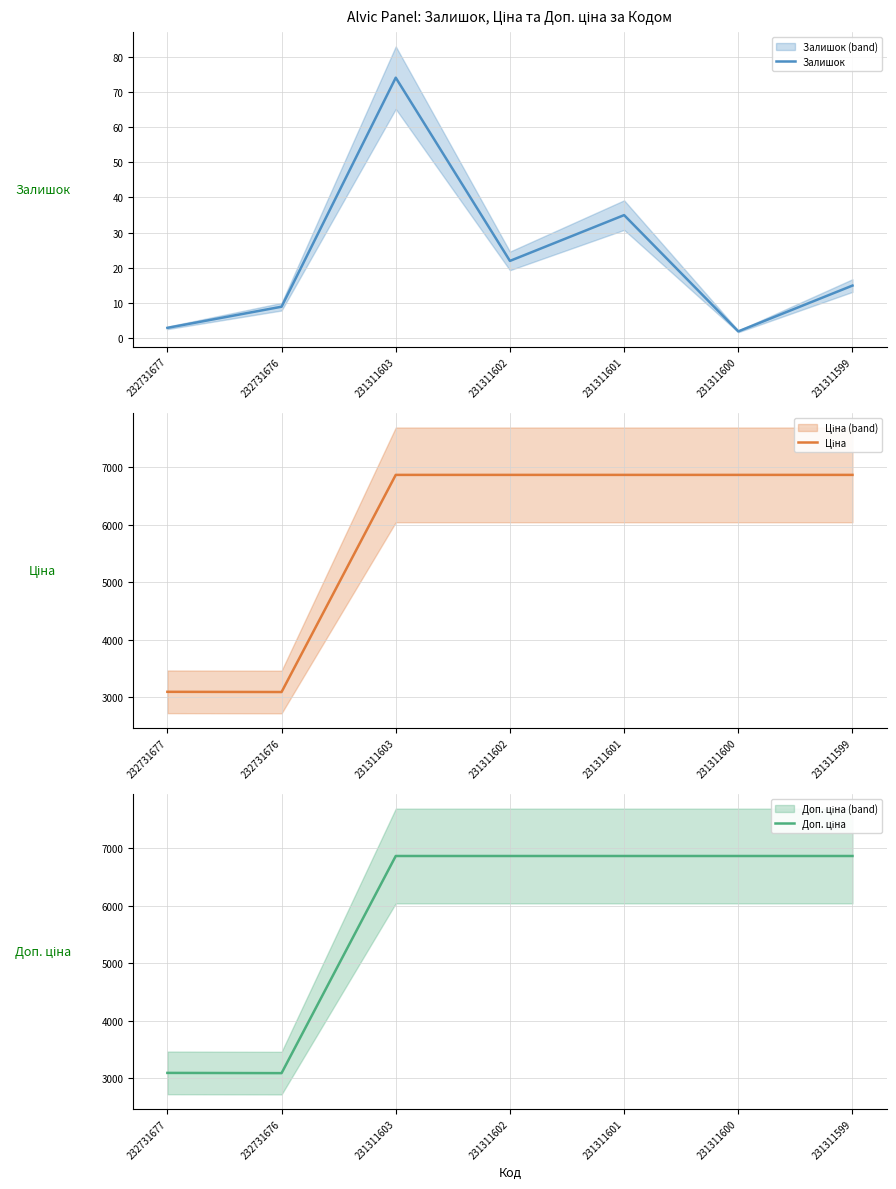

What is the sum of the Ціна values at 231311601 and 232731676?

9960.7